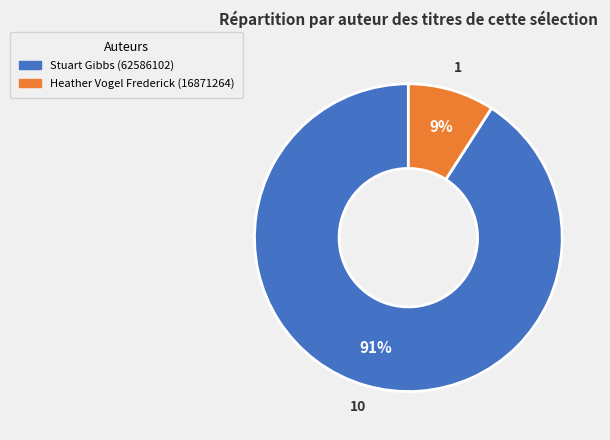

Which has a higher value, Stuart Gibbs (62586102) or Heather Vogel Frederick (16871264)?

Stuart Gibbs (62586102)